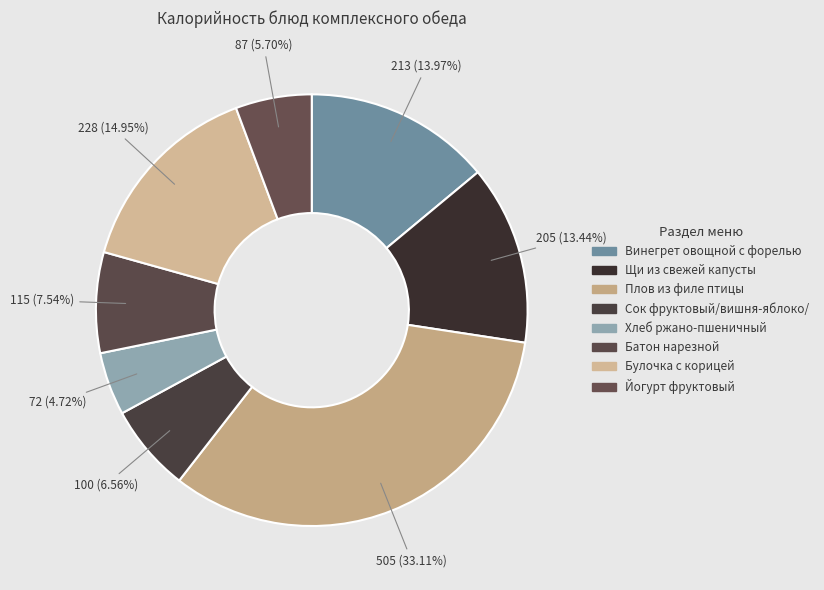

Does any single category account for the majority?

No